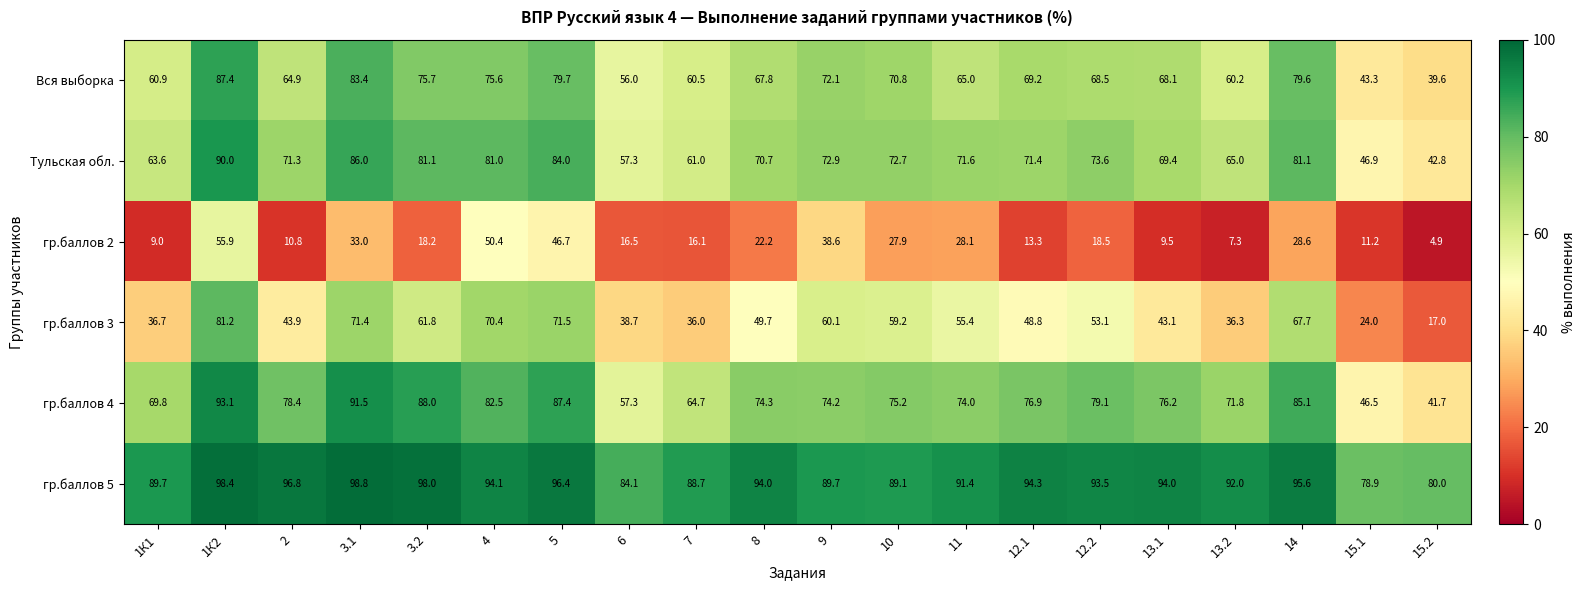

List the series in order of their peak value, lowest first.

гр.баллов 2, гр.баллов 3, Вся выборка, Тульская обл., гр.баллов 4, гр.баллов 5